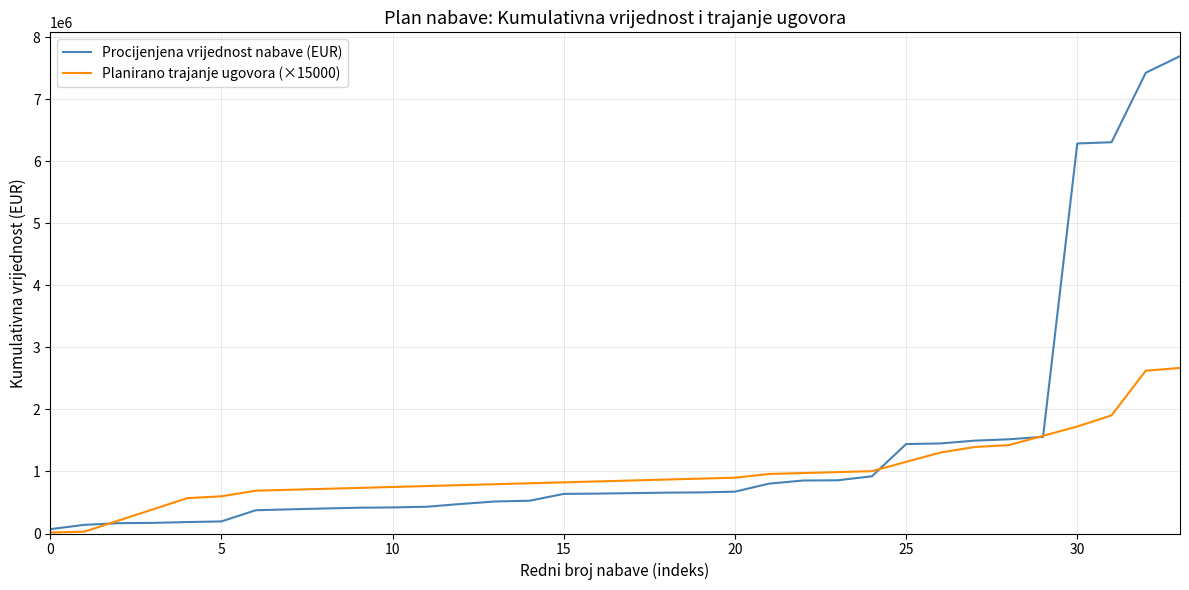

What is the difference between the maximum and minimum values in the Planirano trajanje ugovora (×15000) series?

2655000